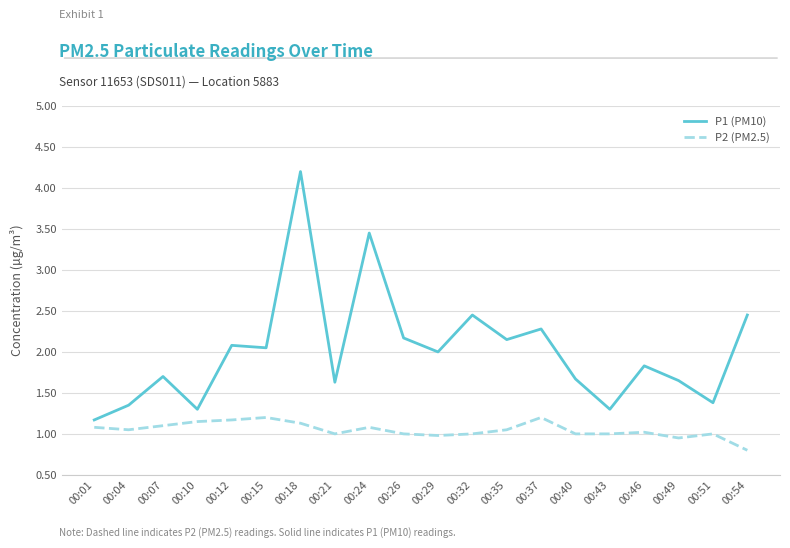

At which label does P2 (PM2.5) reach its minimum?

00:54